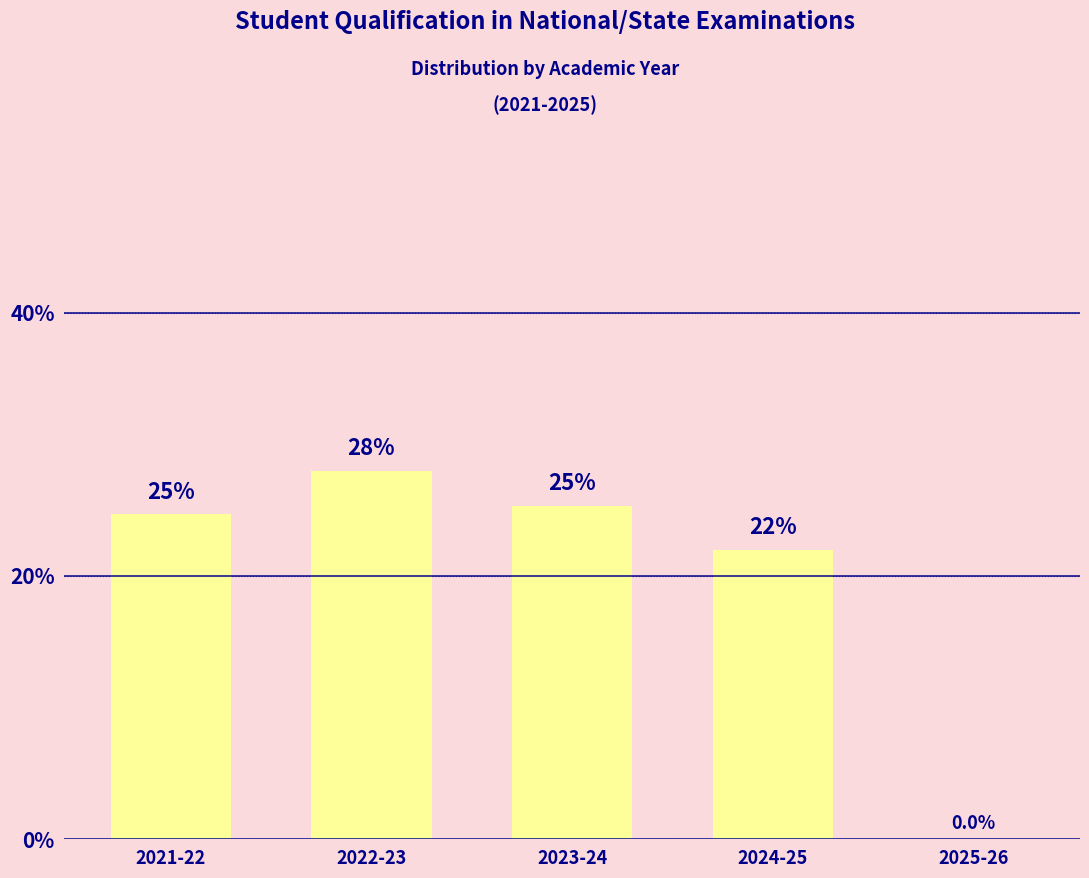

Reading right to left, transcribe all the data shown in this chart.

2025-26=0.0	2024-25=22.0	2023-24=25.3	2022-23=28.0	2021-22=24.7